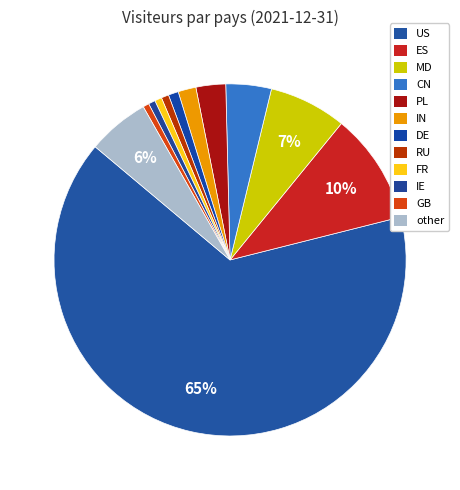

Does any single category account for the majority?

Yes